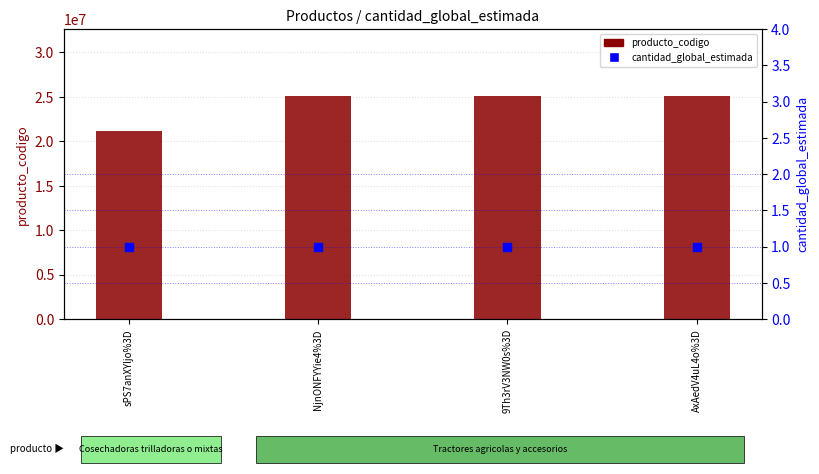

Which series contains the lowest Y value?

cantidad_global_estimada